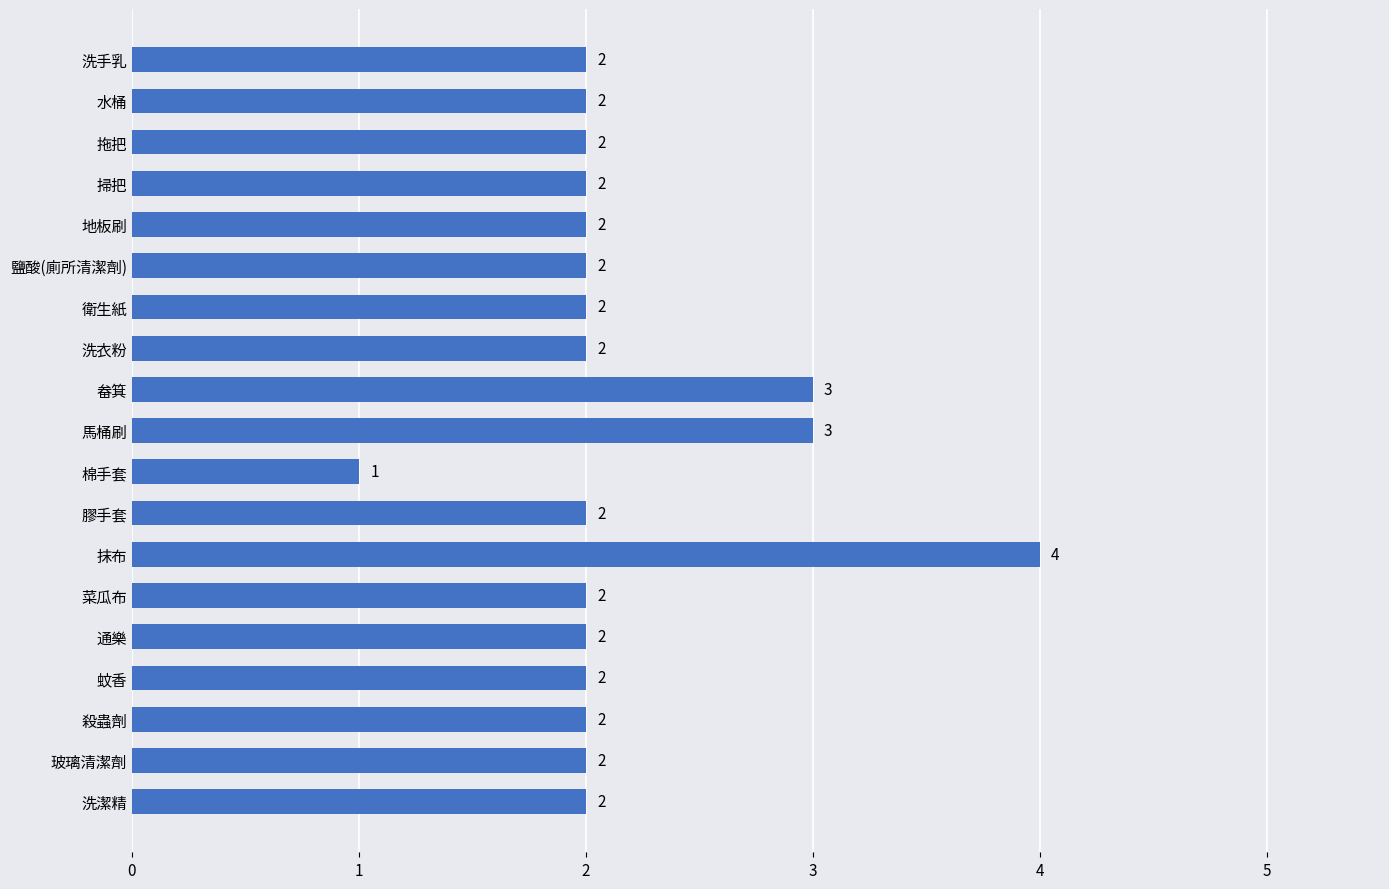

What is the sum of the values at 馬桶刷 and 洗衣粉?

5